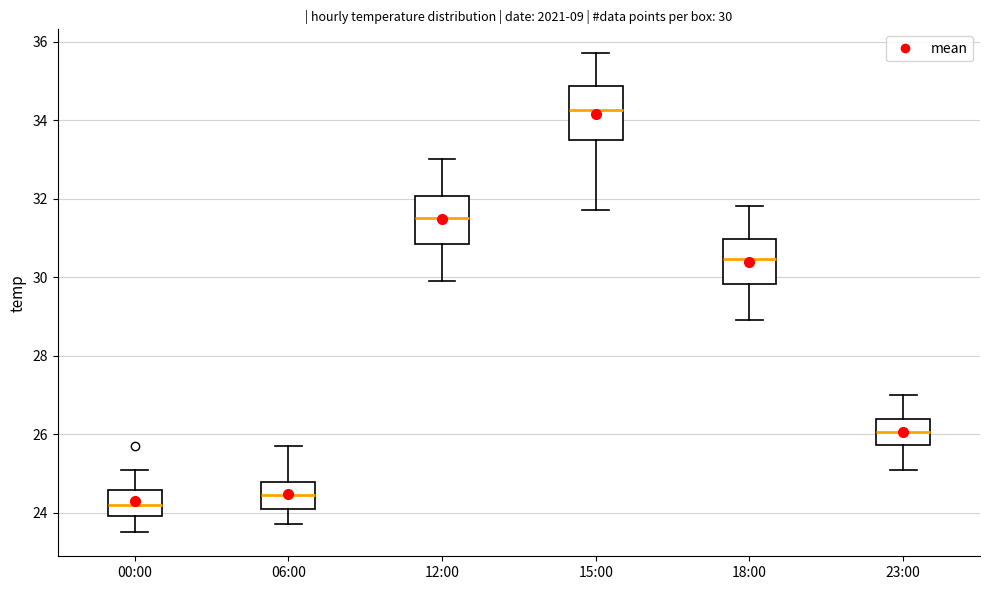

Which box's median line is the lowest?

00:00